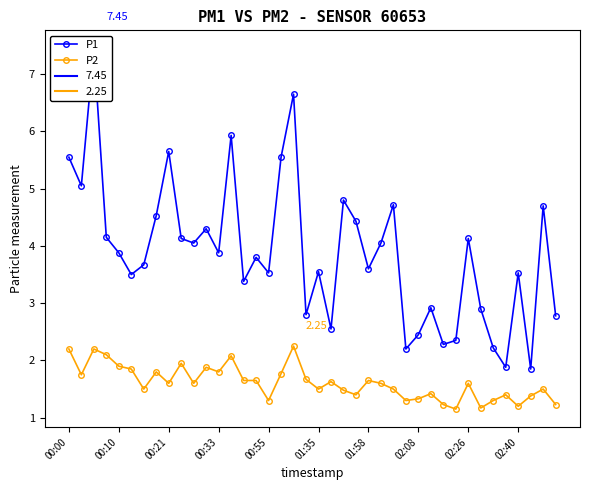

What is the average value of the P1 series?

3.9